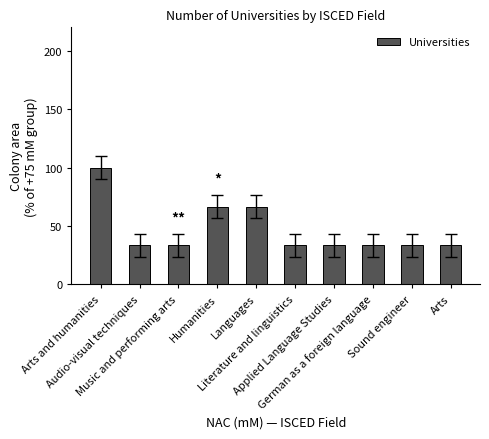

What position from the right is Arts?

1